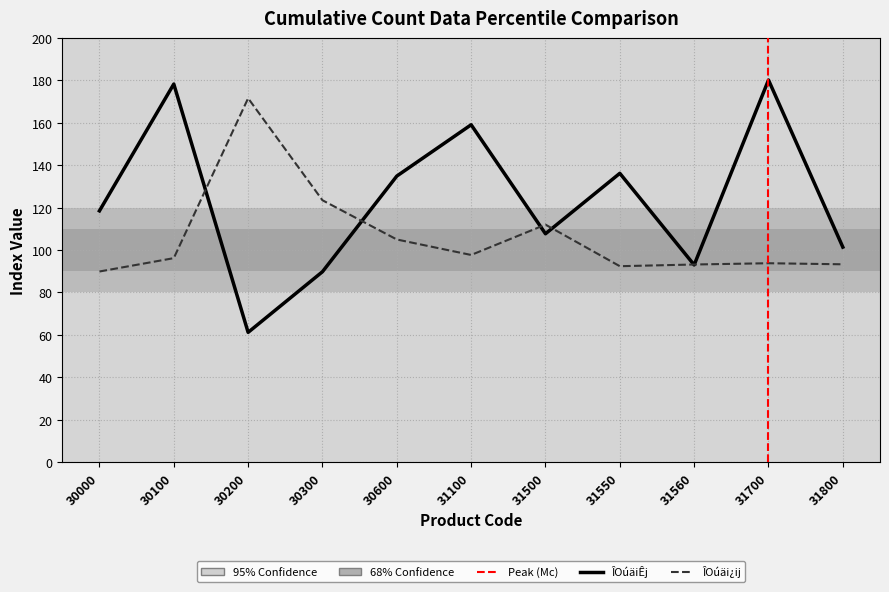

Reading left to right, what are all the values shown in this chart?

ÎOúäiÊj: 30000=118.5	30100=178.3	30200=61.2	30300=89.8	30600=134.9	31100=159.1	31500=107.7	31550=136.2	31560=93.0	31700=180.2	31800=101.4
ÎOúäi¿ij: 30000=89.9	30100=96.2	30200=171.6	30300=123.5	30600=105.0	31100=97.7	31500=112.0	31550=92.4	31560=93.2	31700=93.8	31800=93.3